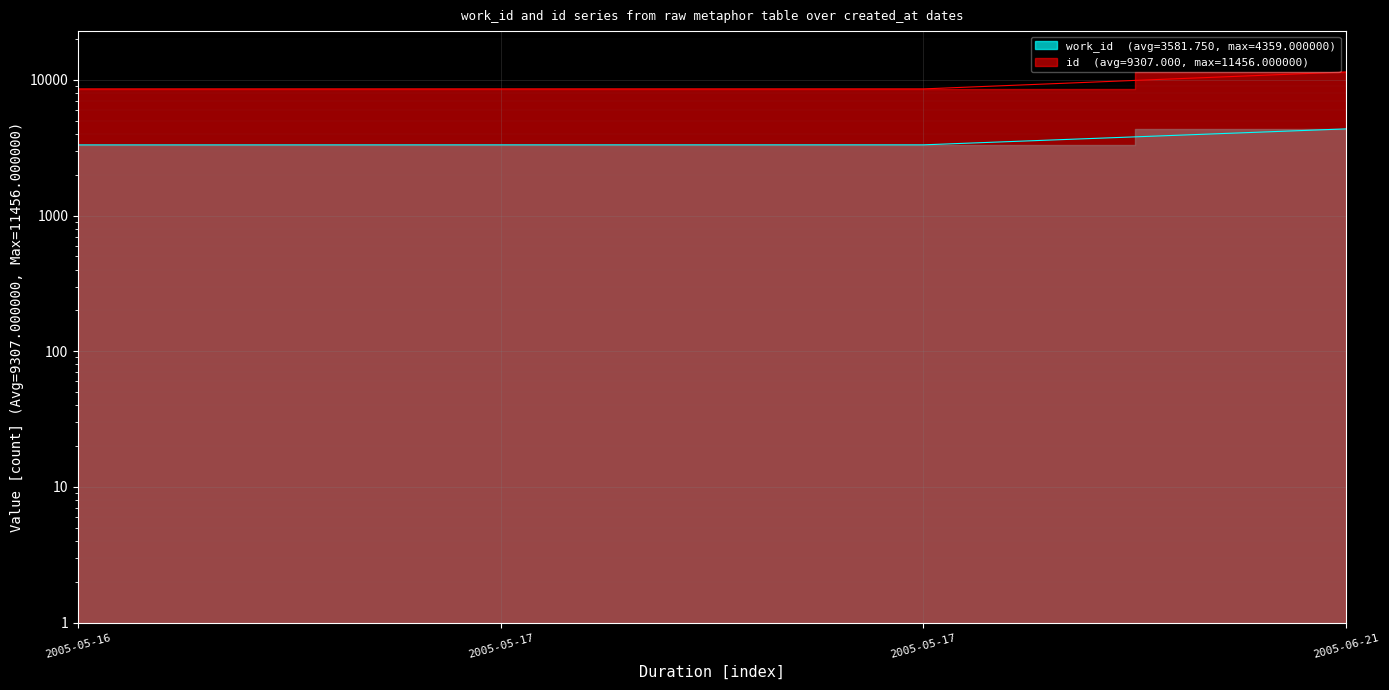

How many data points in work_id are above 3324?

1